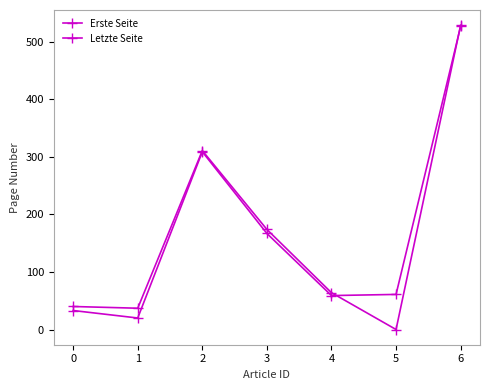

What is the difference between the highest and lowest values at 0?

7